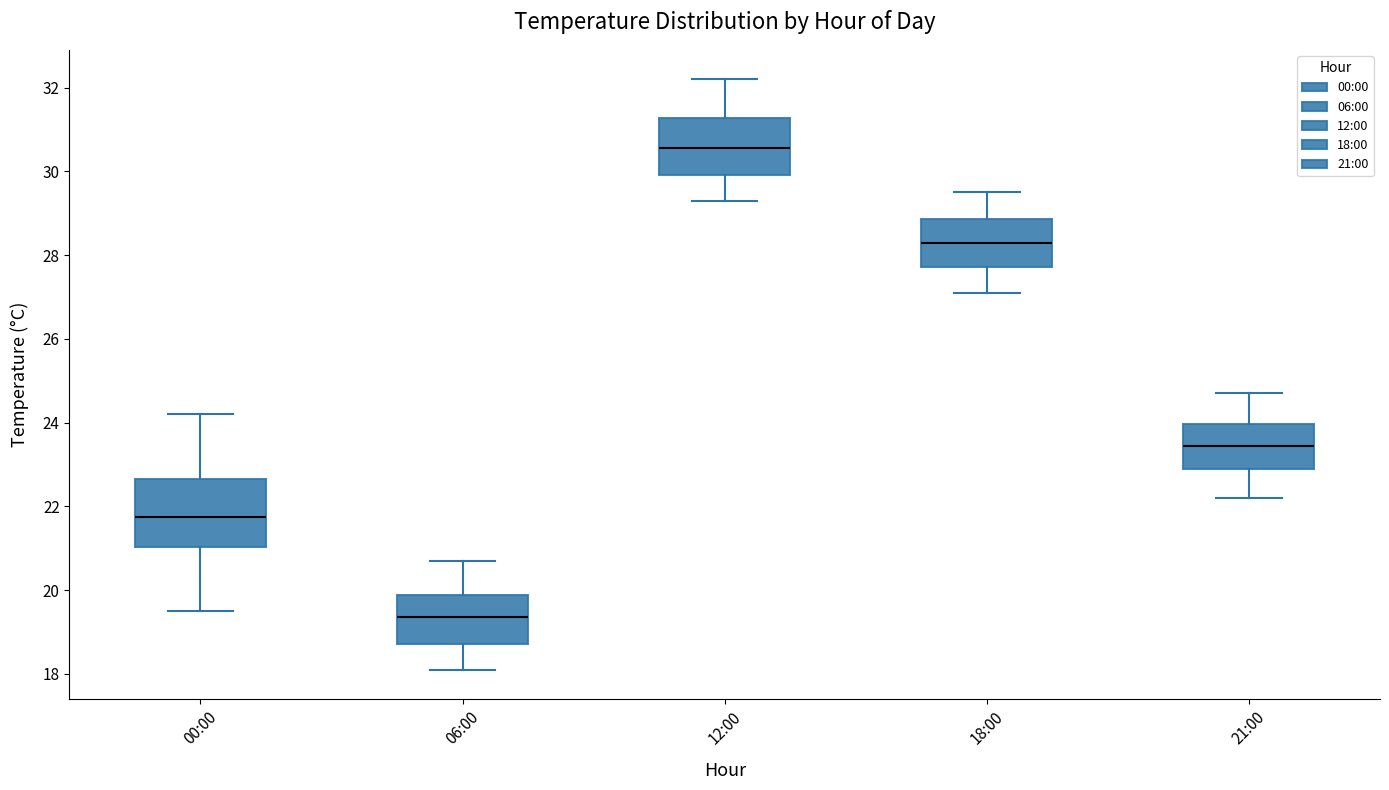

Reading left to right, read every box against the y-axis: the position of its median line, the range the box covers, and the ends of its whiskers. The values are not printed on the chart, so give them approximately, as read against the axis.

00:00: median 21.8, box 21.0 to 22.6, whiskers 19.6 to 24.2
06:00: median 19.4, box 18.8 to 19.8, whiskers 18.2 to 20.8
12:00: median 30.6, box 30.0 to 31.2, whiskers 29.4 to 32.2
18:00: median 28.4, box 27.8 to 28.8, whiskers 27.2 to 29.6
21:00: median 23.4, box 23.0 to 24.0, whiskers 22.2 to 24.8